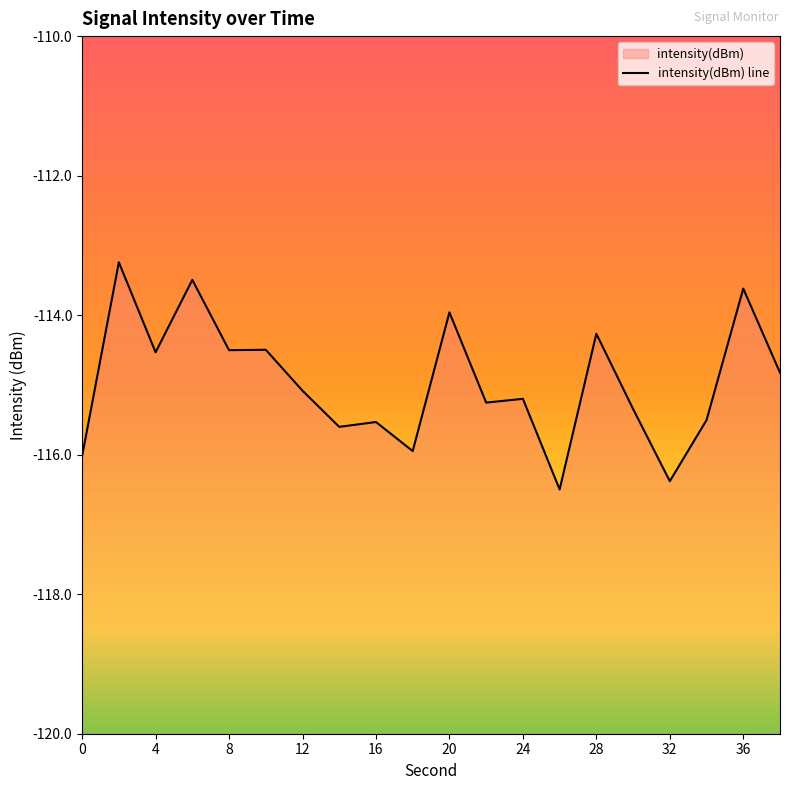

Rank the categories by value from highest to lowest.

2, 6, 36, 20, 28, 10, 8, 4, 38, 12, 24, 22, 30, 34, 16, 14, 18, 0, 32, 26